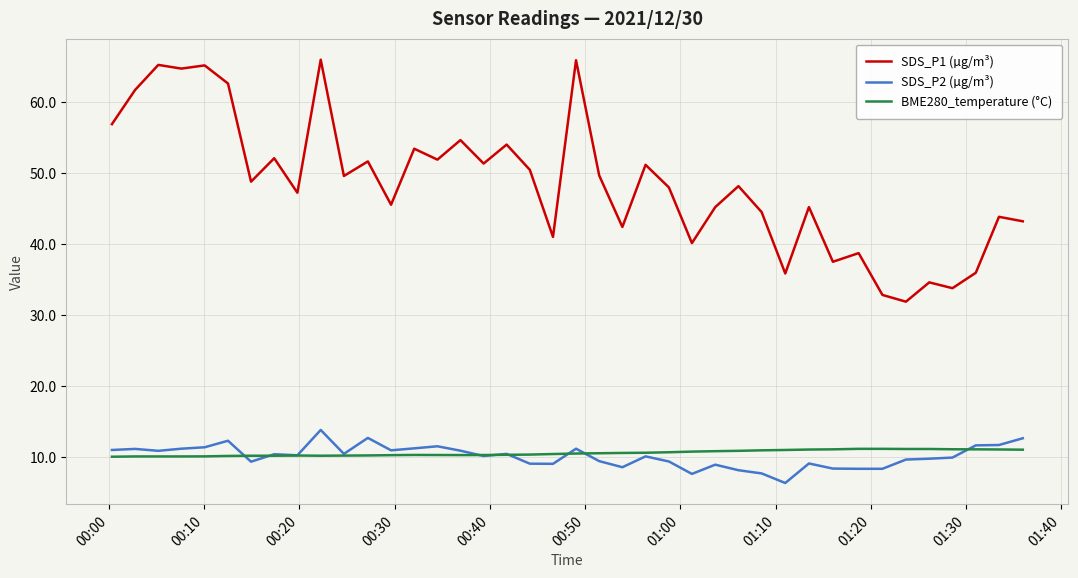

What is the maximum value shown in the chart?

66.0